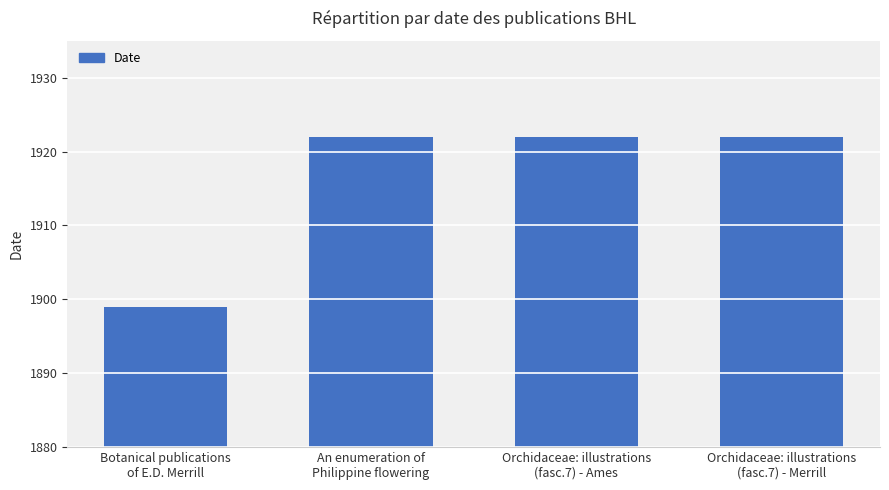

What is the value of the 3rd bar from the left?

1922